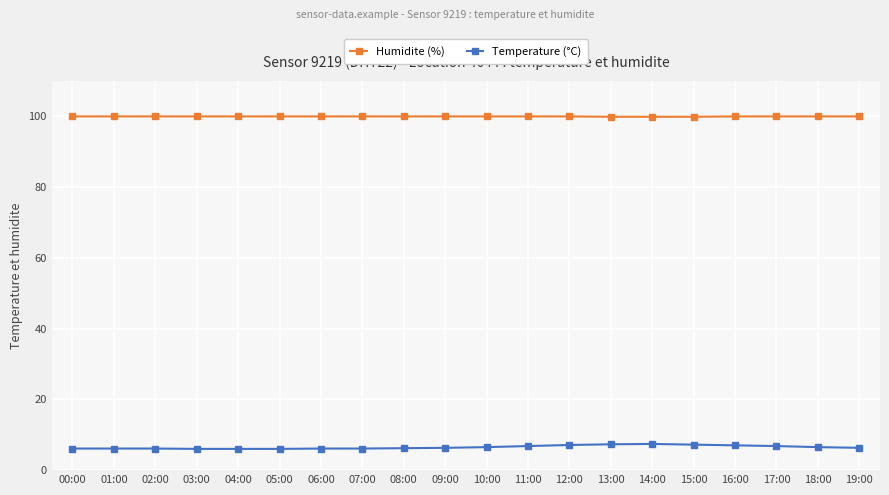

True or false: Humidite (%) has a value of 99.9 at 02:00.

True